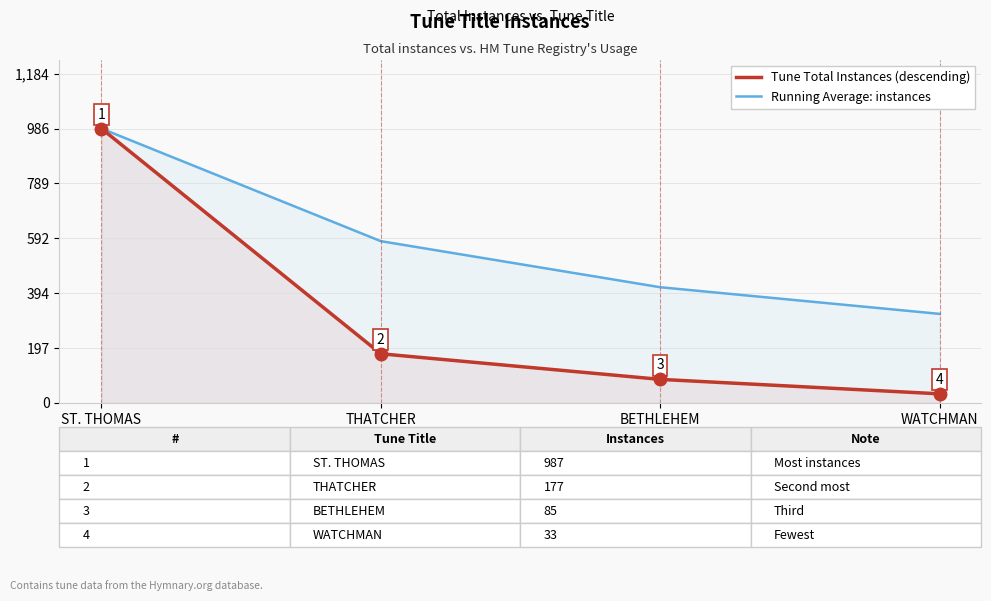

What is the total value across all series at WATCHMAN?

353.5